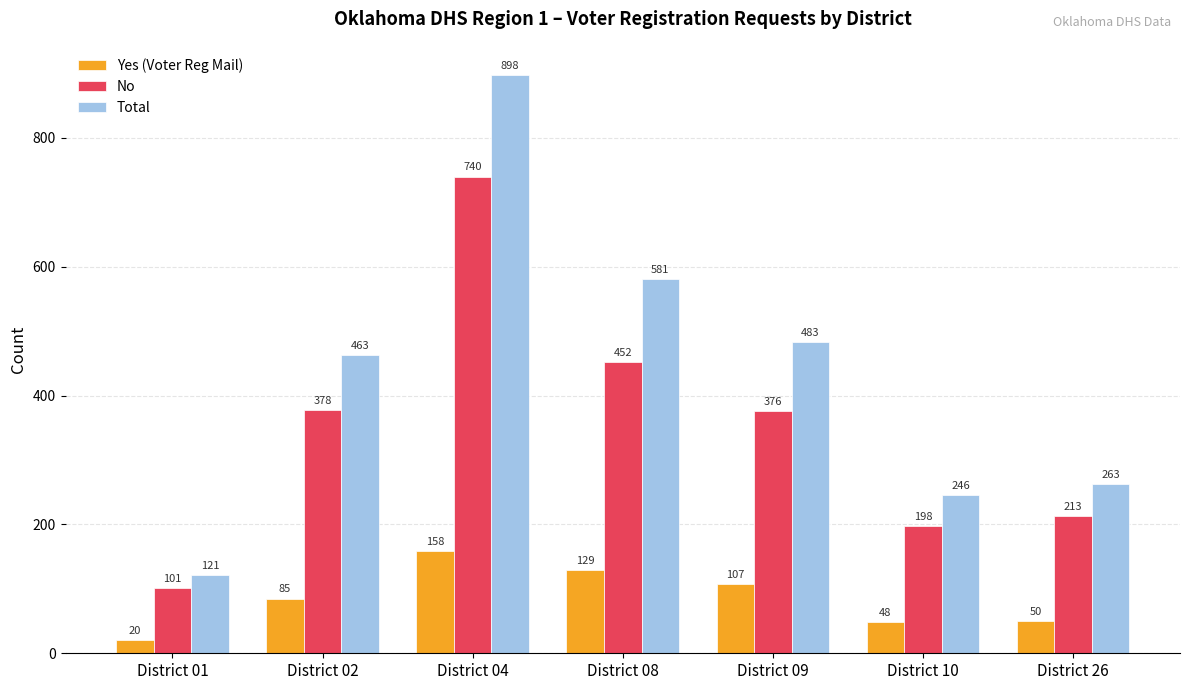

What is the sum of all Yes (Voter Reg Mail) values?

597